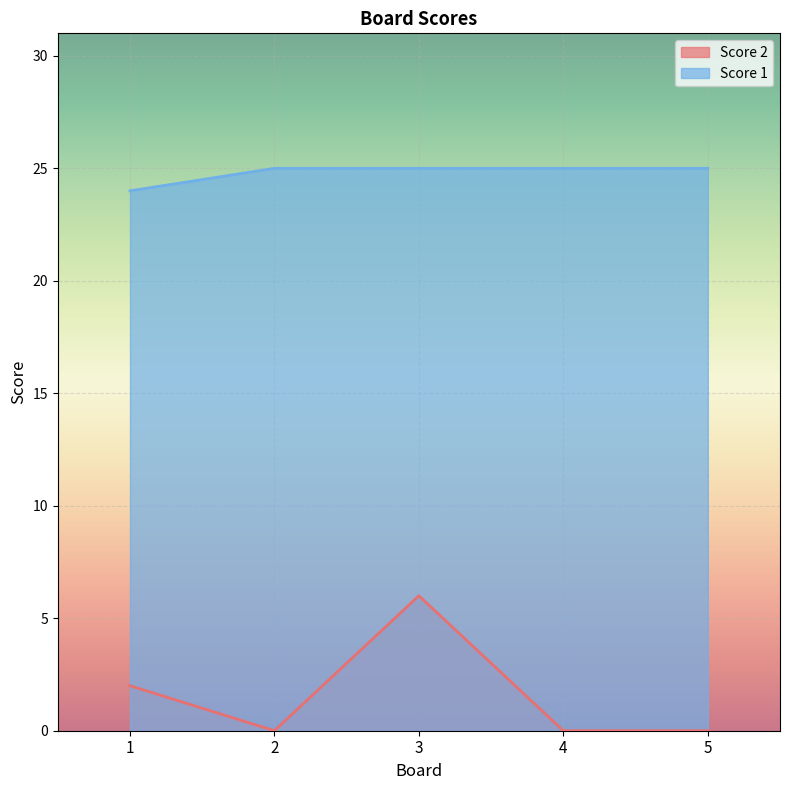

How many series are shown in this chart?

2